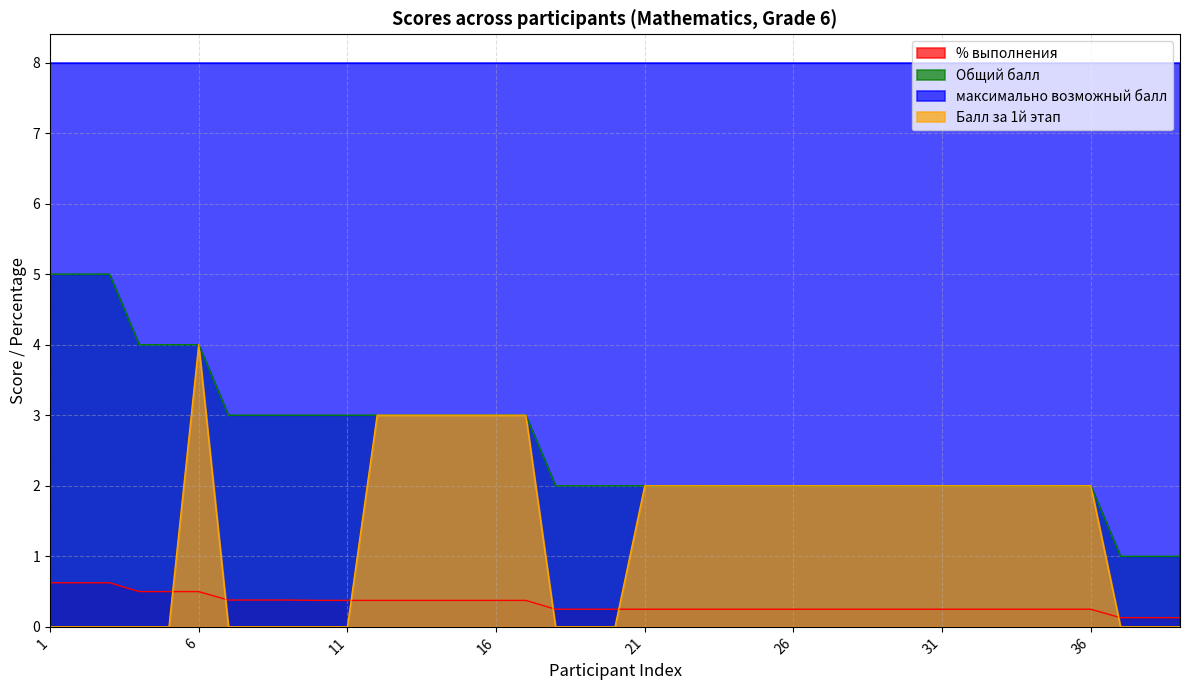

At which category is the sum across all series the highest?

6